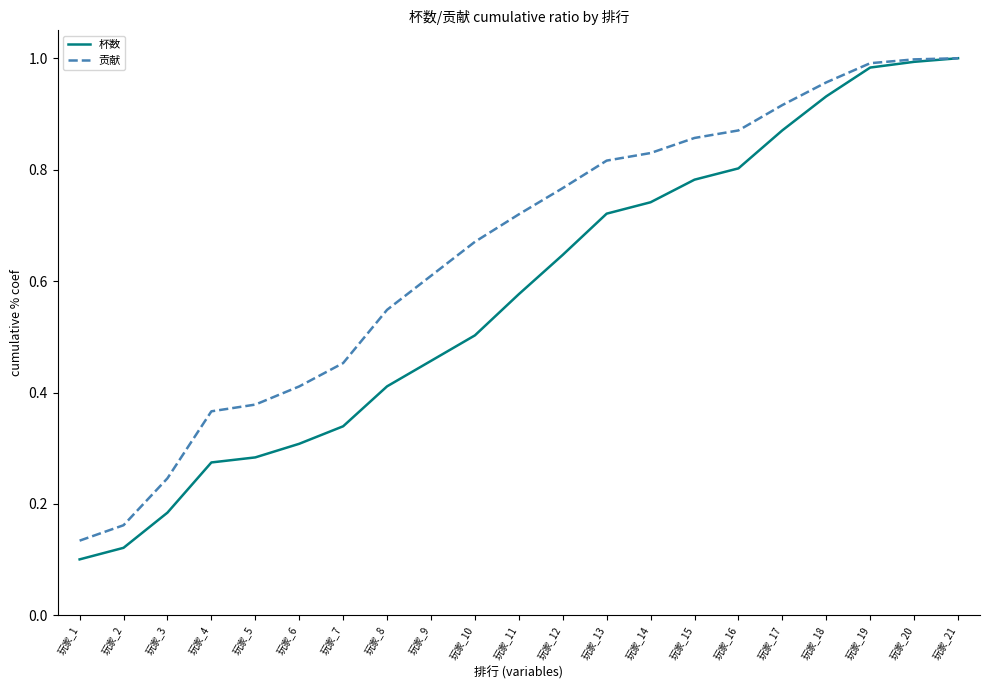

The value of 杯数 at 玩家_18 is 1.6. True or false?

False